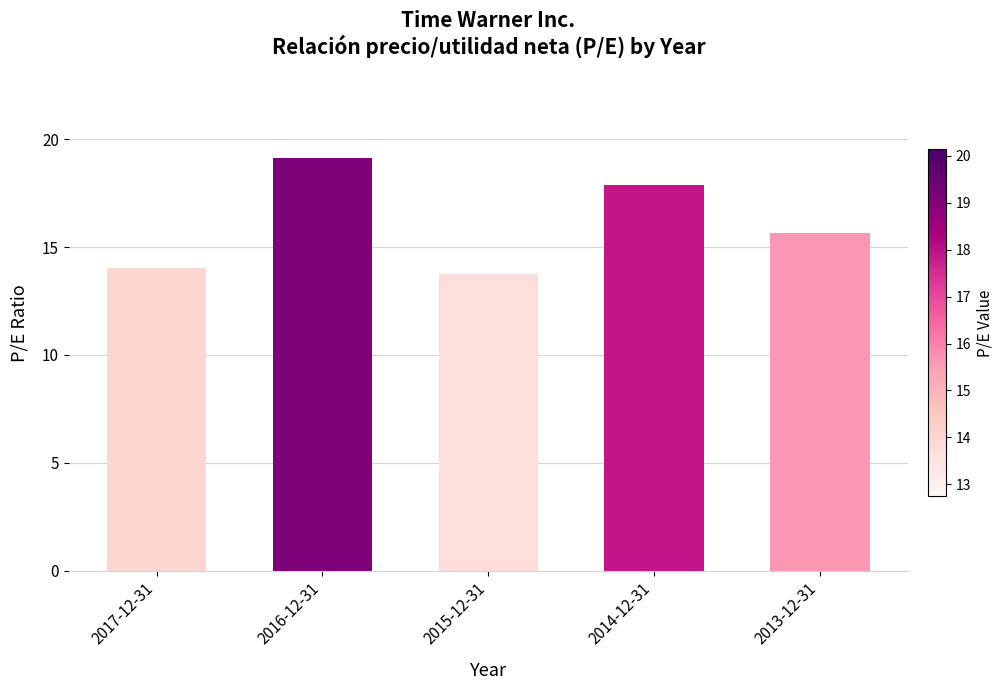

Where is the data nearest to the value 16?

2013-12-31